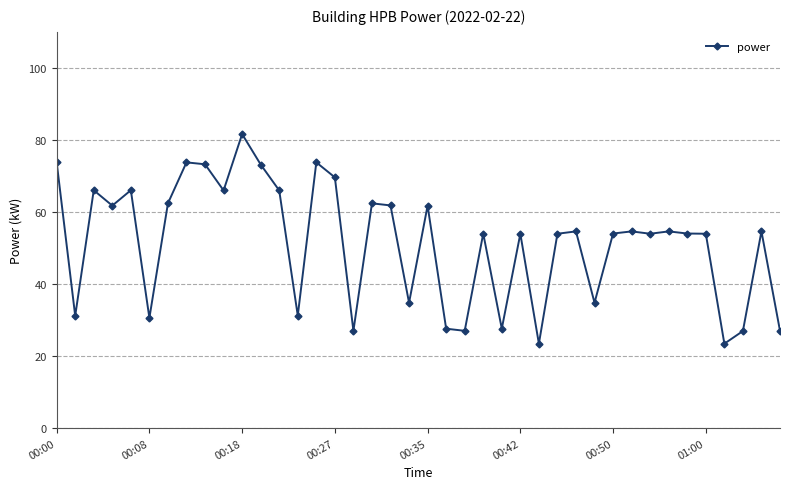

What is the greatest value displayed?

81.6